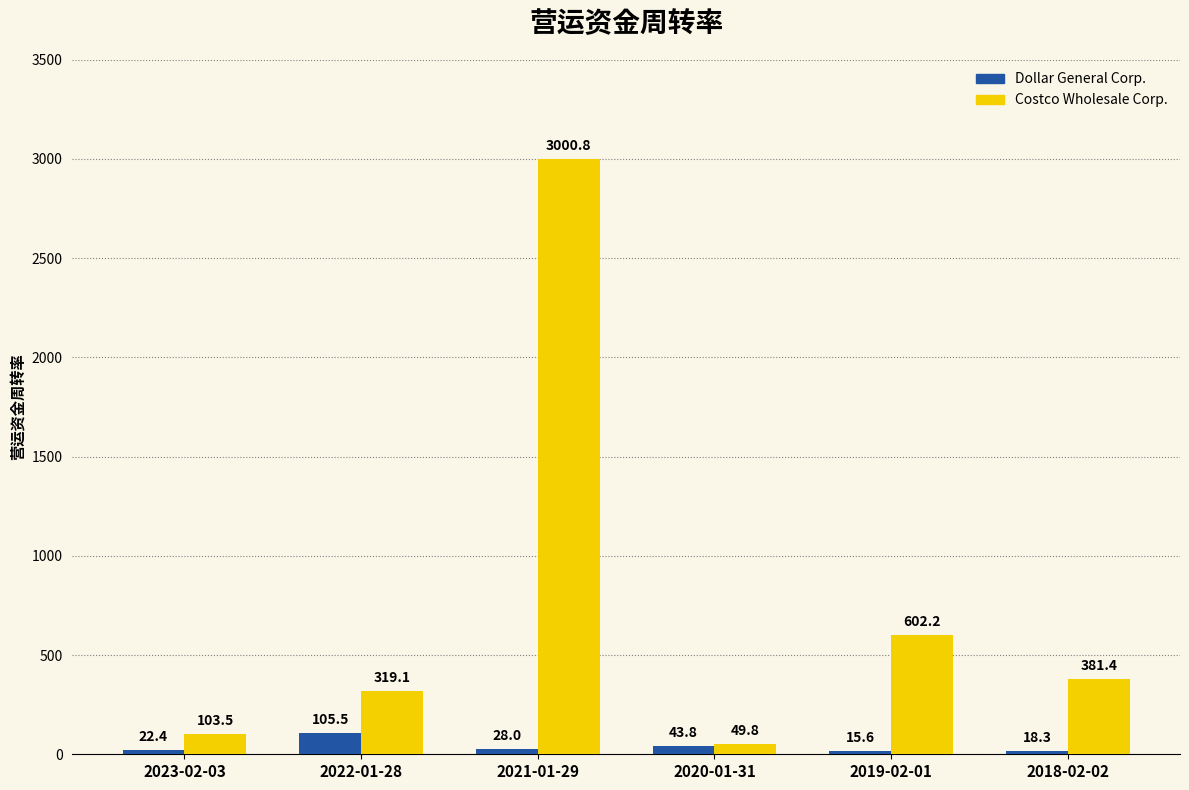

How many distinct data groups are displayed?

2